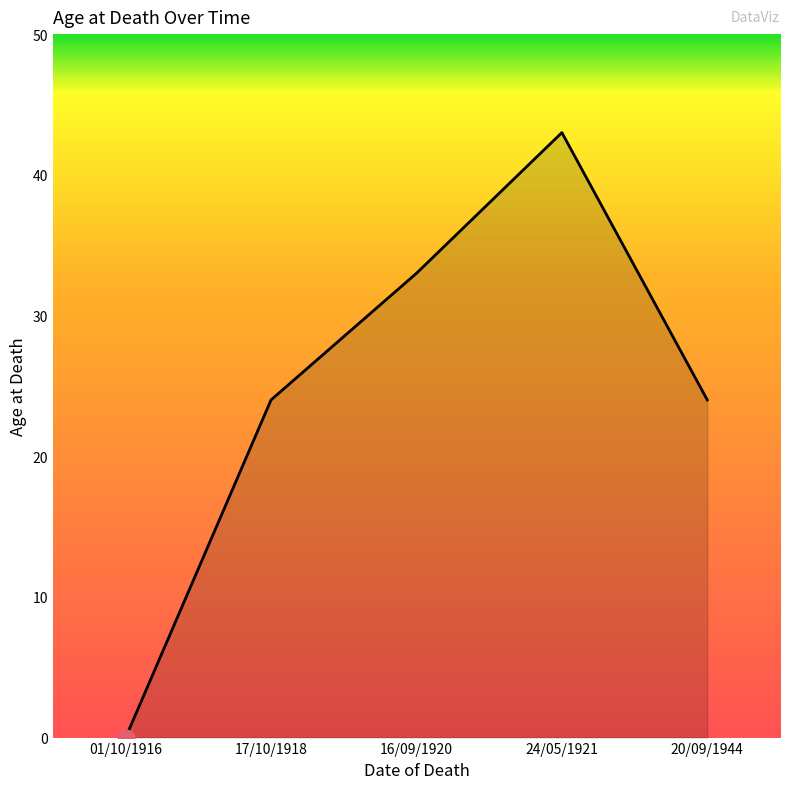

What is the difference between the maximum and minimum values?

43